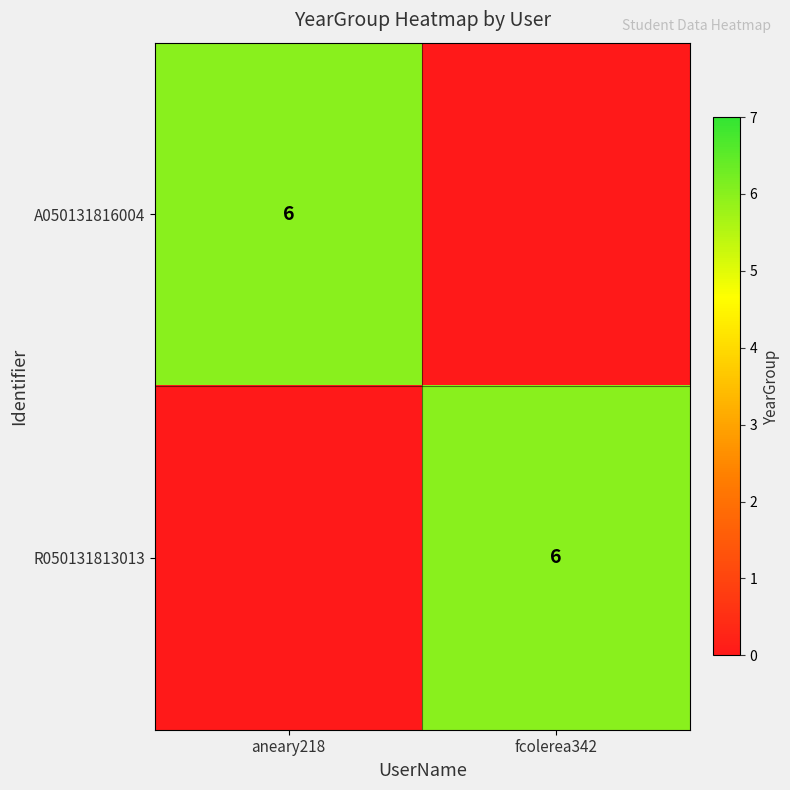

What is the total value across all series at fcolerea342?

6